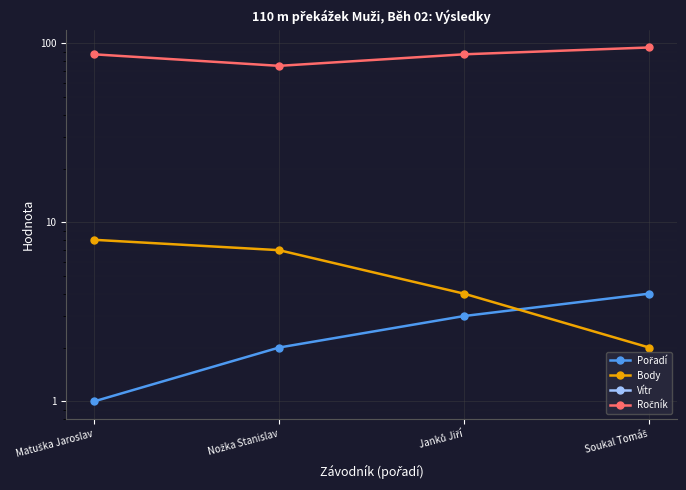

Is the value of Body at Soukal Tomáš greater than the value of Vítr at Matuška Jaroslav?

Yes